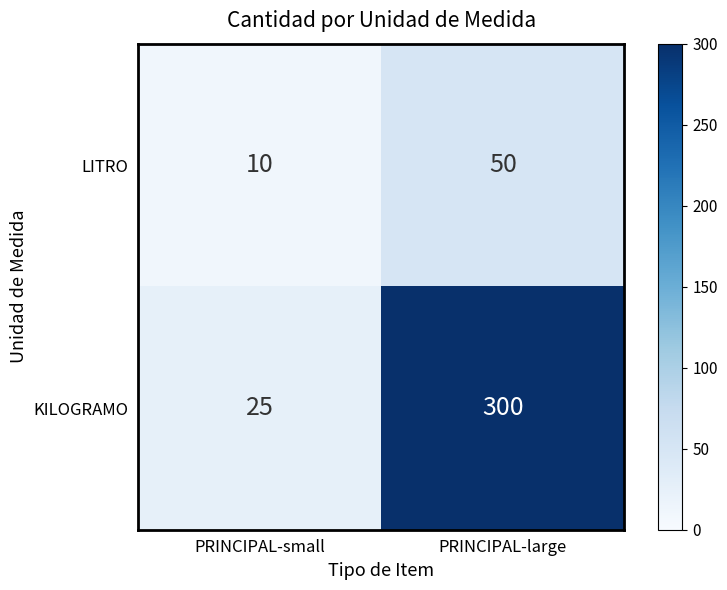

What is the difference between the LITRO values at PRINCIPAL-large and PRINCIPAL-small?

40